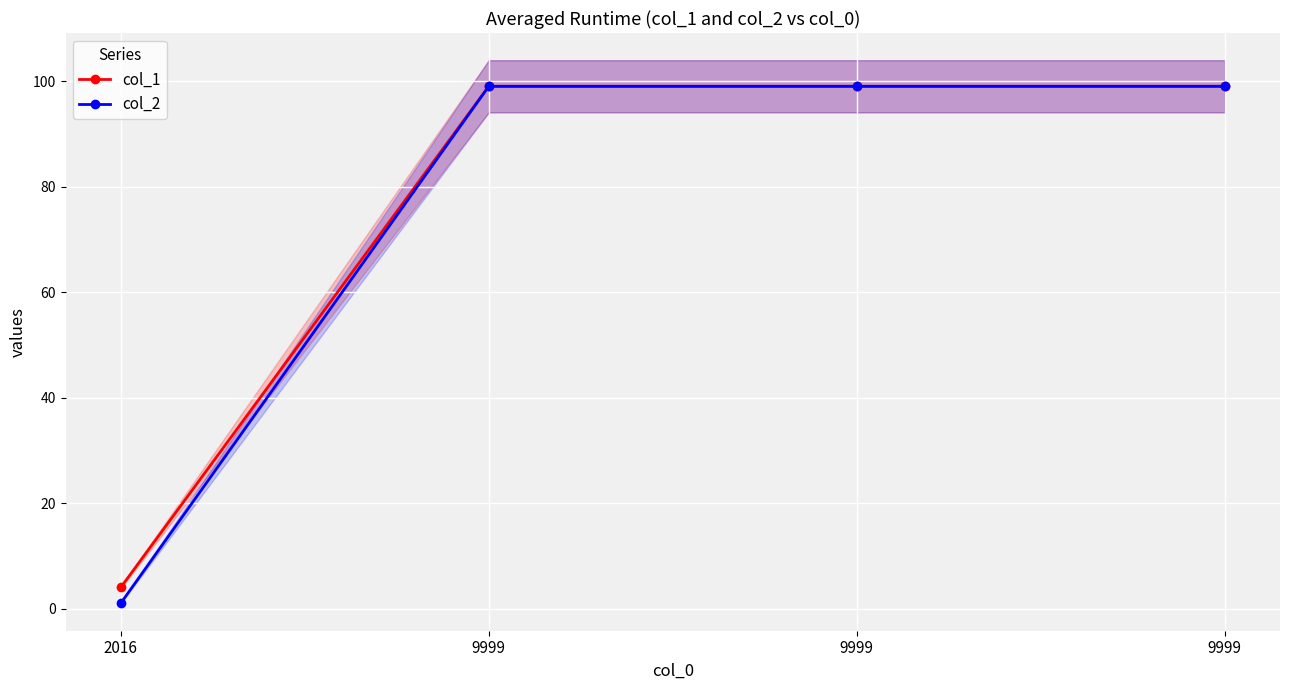

What is the difference between the maximum and minimum values in the col_2 series?

98